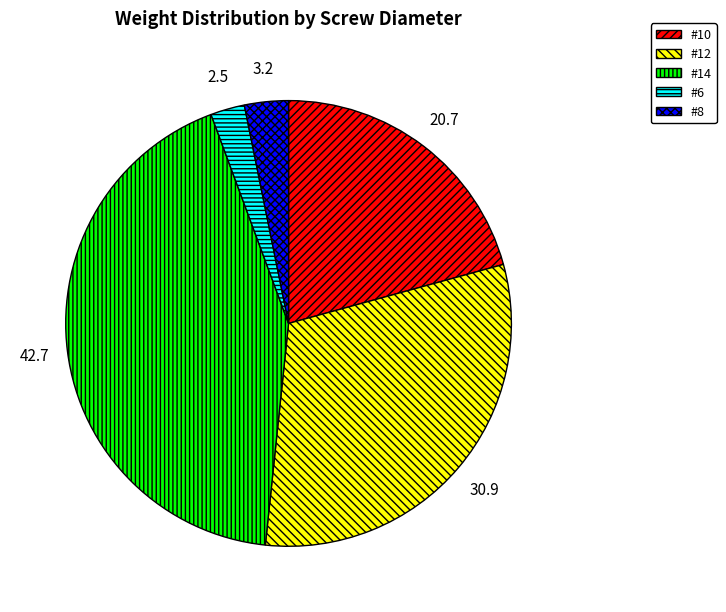

Which has a higher value, #6 or #12?

#12